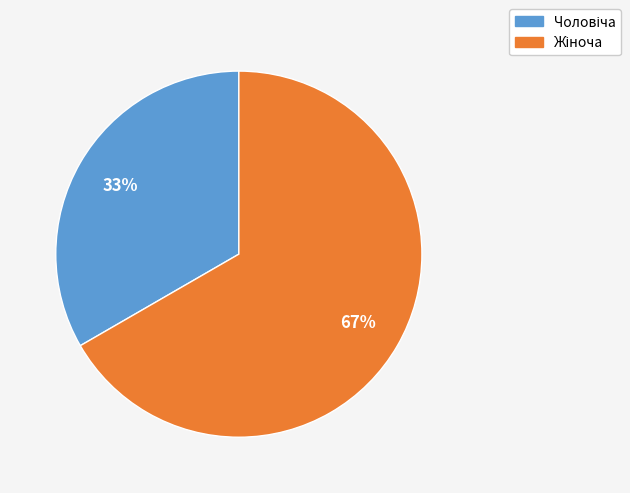

Is there a majority slice in this chart?

Yes